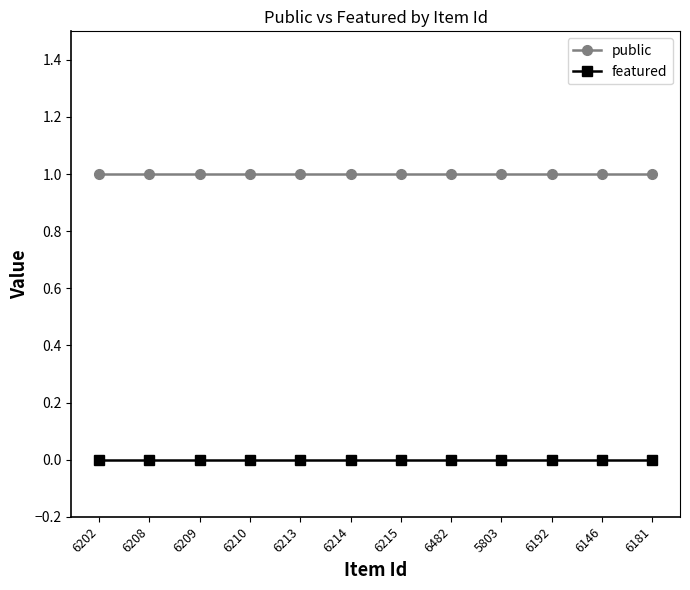

Which series has the largest total across all categories?

public